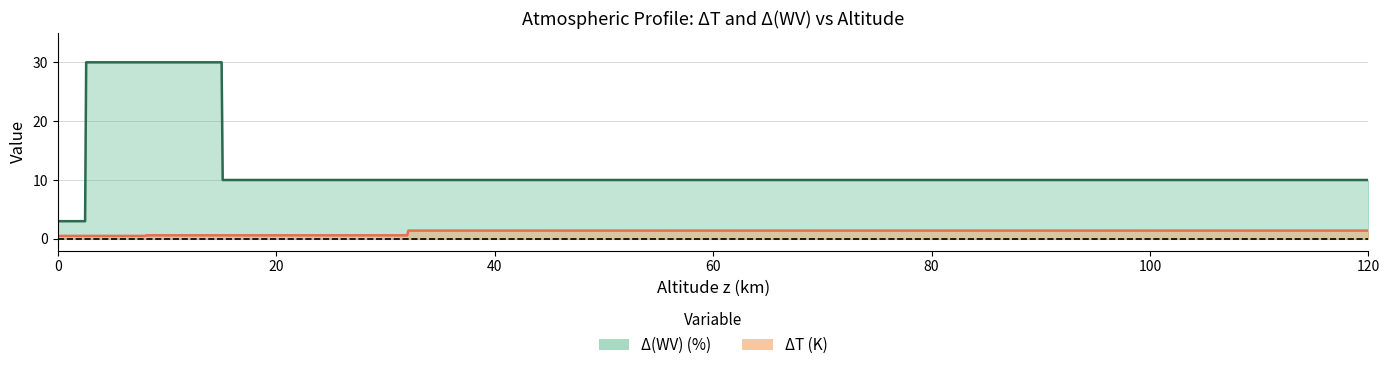

At which category is the sum across all series the highest?

8.1